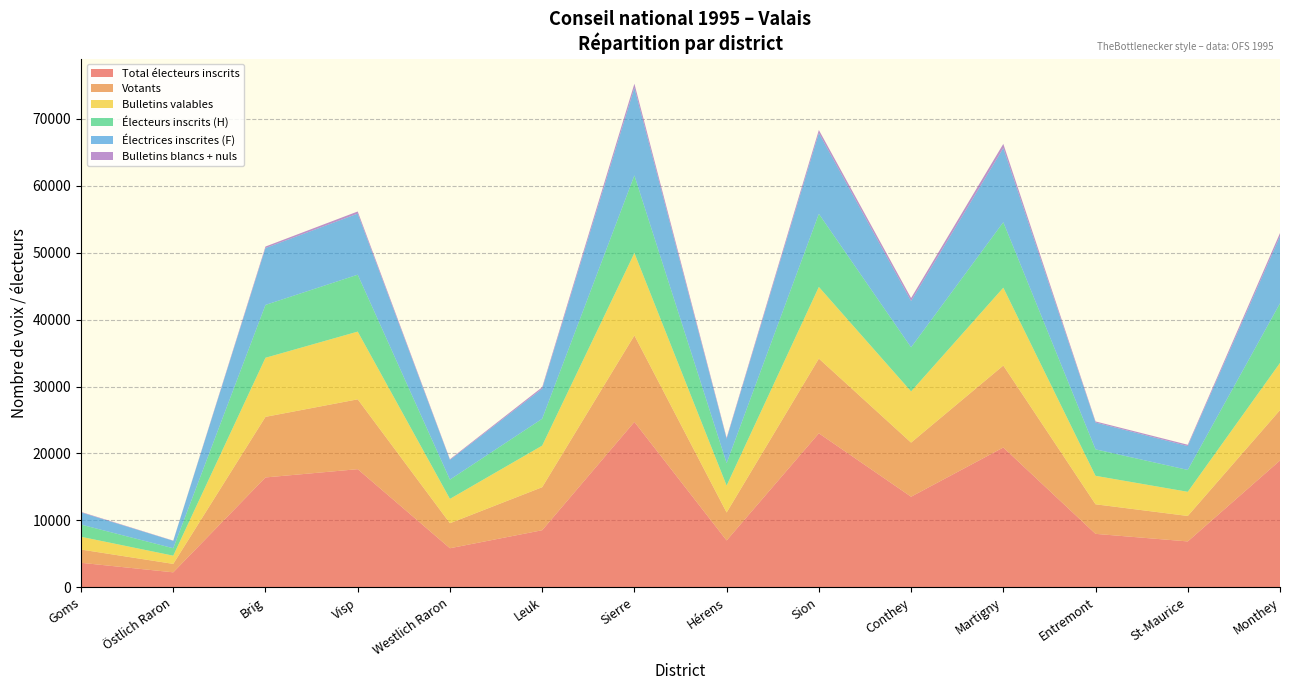

Which category has the highest value in the Total électeurs inscrits series?

Sierre